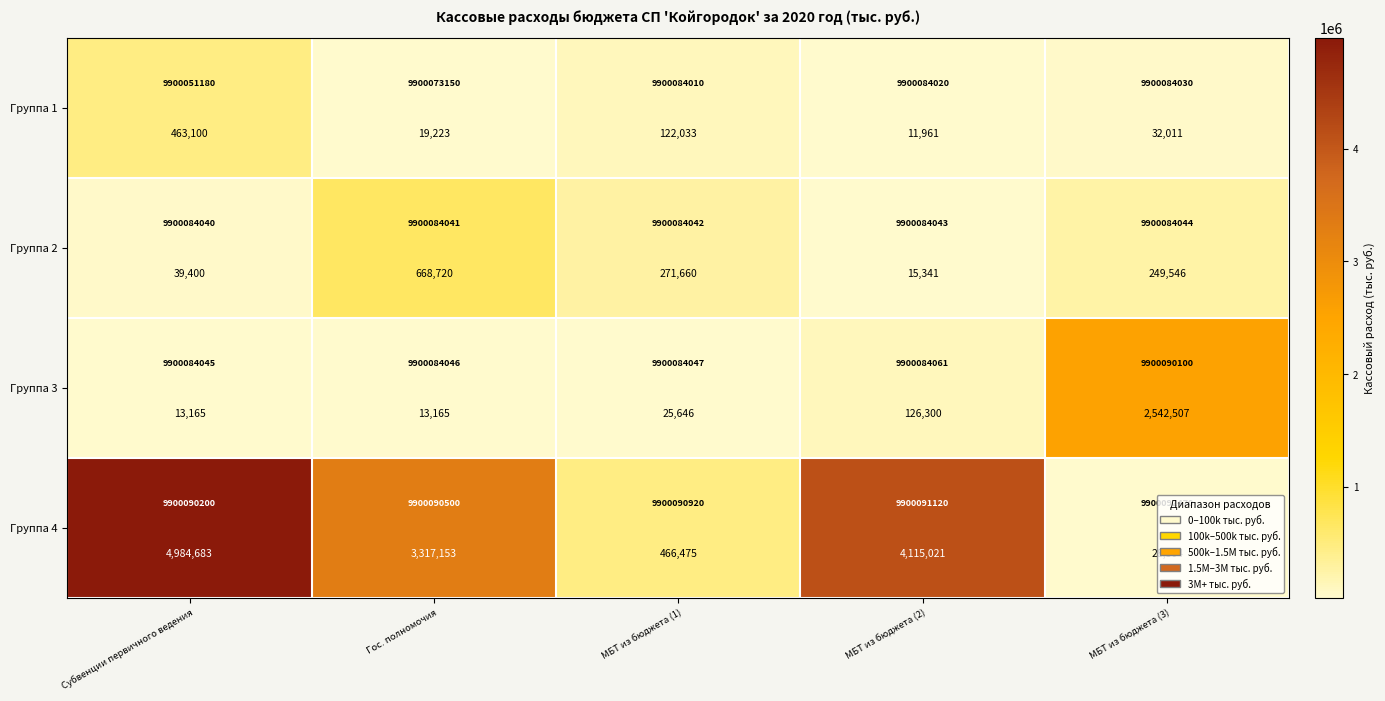

What is the highest value of the Группа 1 series?

463100.0